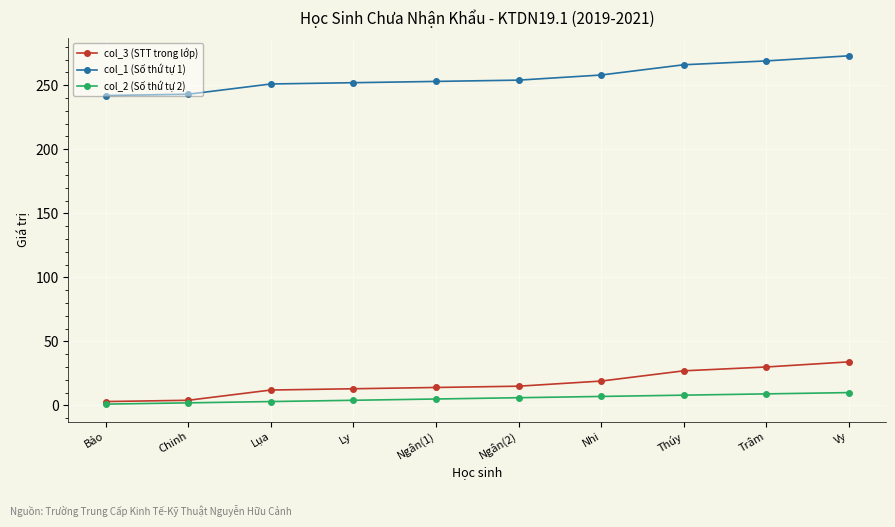

What is the difference between the col_2 (Số thứ tự 2) values at Ngân(2) and Nhi?

1